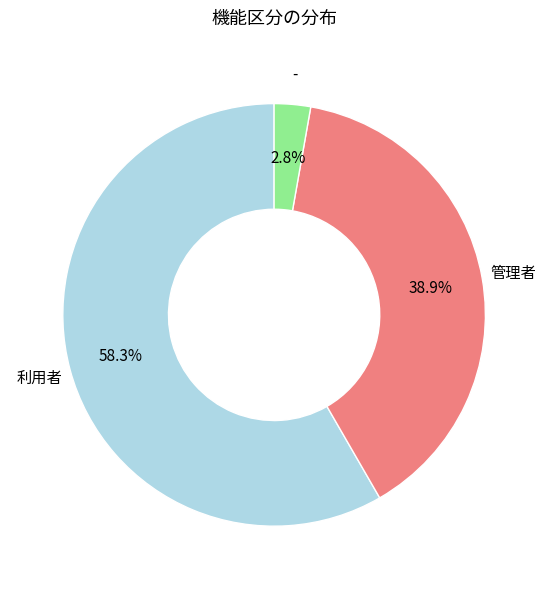

To the nearest percent, what is the average slice percentage?

33%